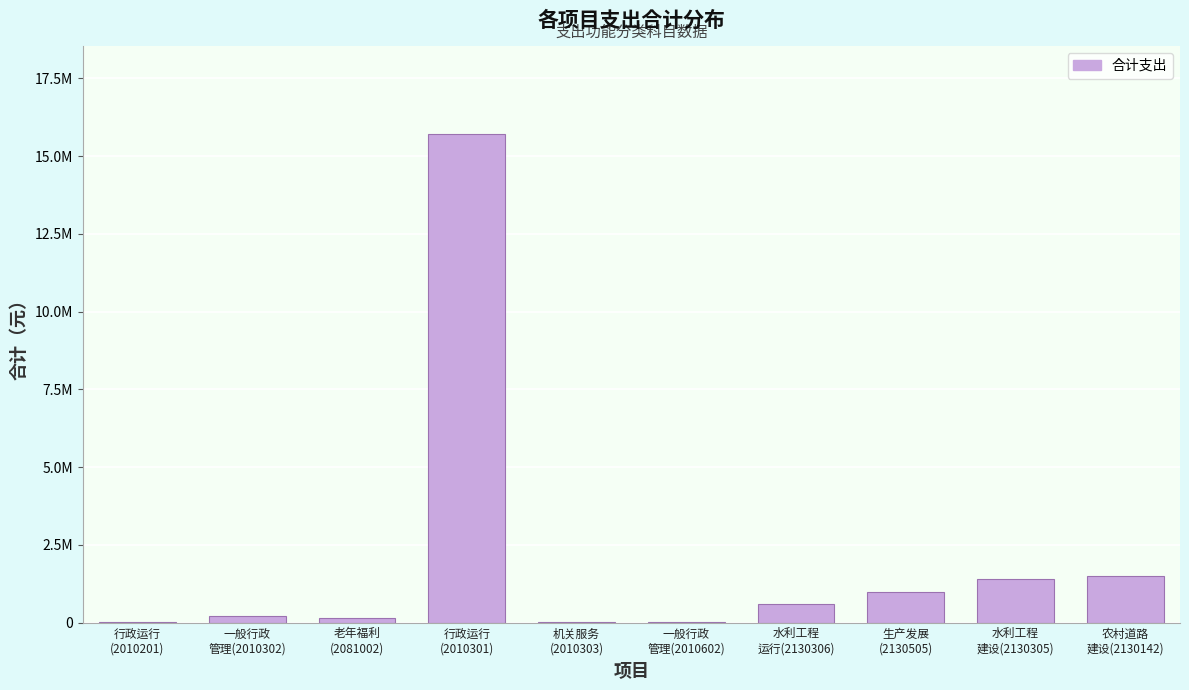

Are the bars horizontal?

No